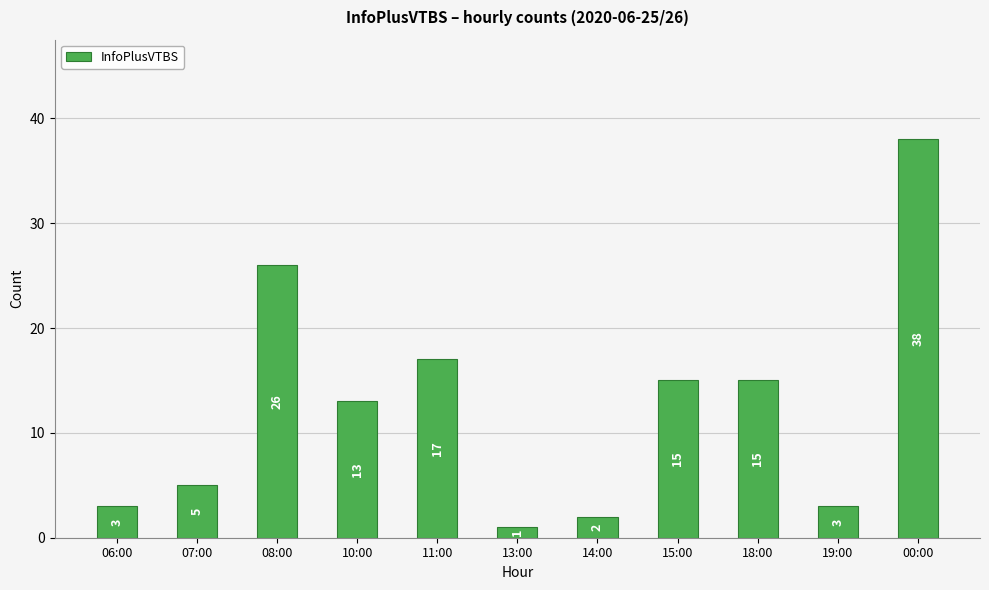

What is the difference between the maximum and minimum values?

37